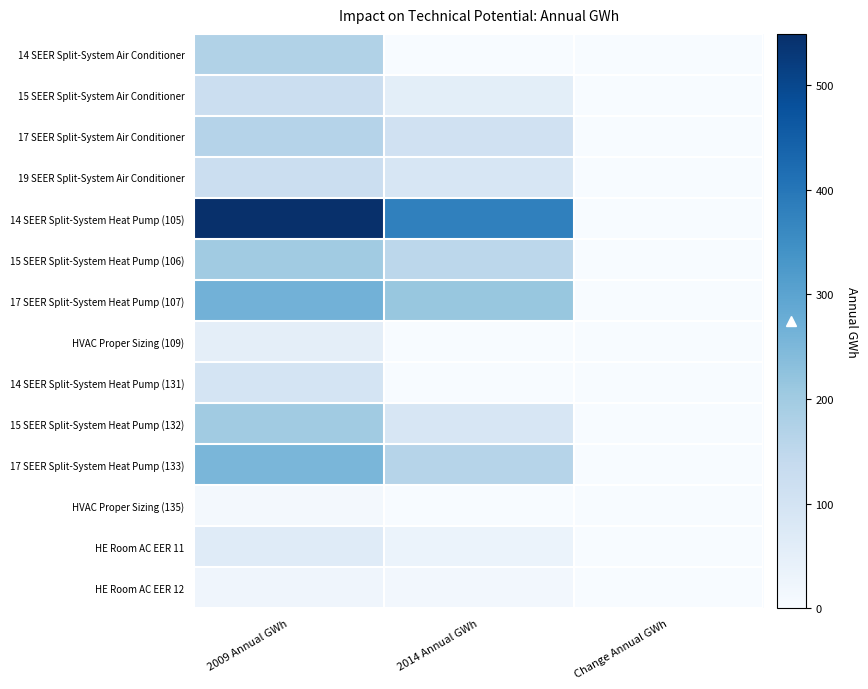

Which series has the largest range (max minus min)?

14 SEER Split-System Heat Pump (105)